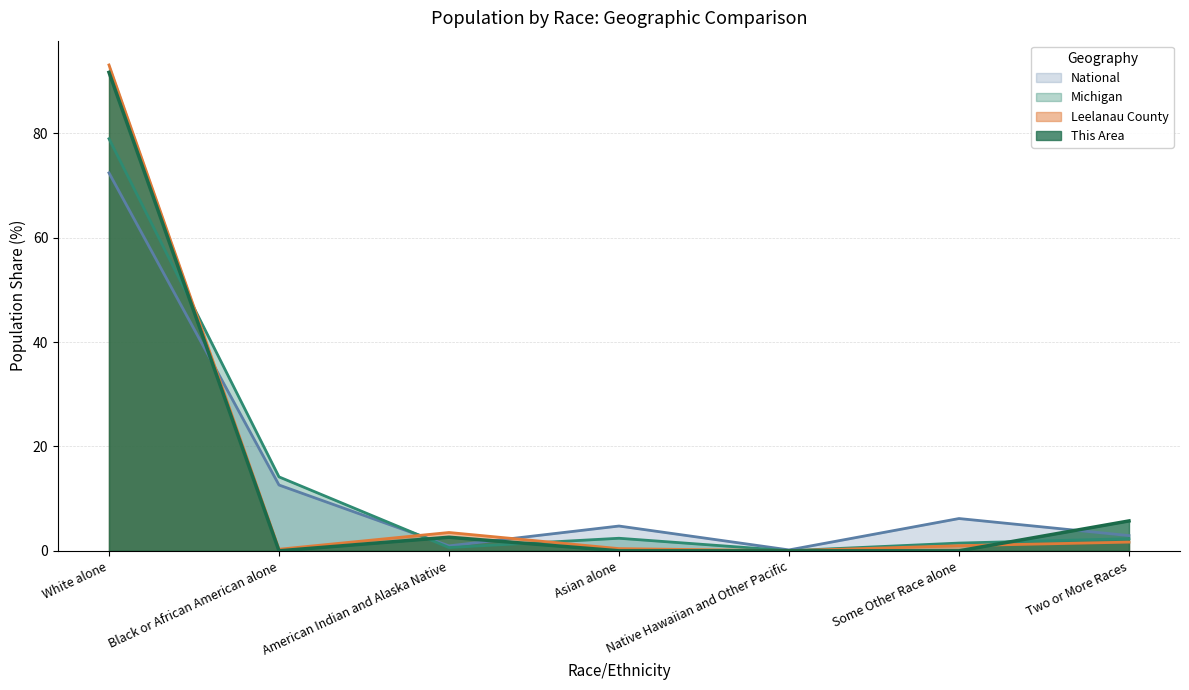

Reading left to right, extract all data points from this chart.

This Area: 91.7	0.0	2.6	0.0	0.0	0.0	5.7
Leelanau County: 93.1	0.3	3.5	0.4	0.0	1.0	1.7
Michigan: 78.9	14.2	0.6	2.4	0.0	1.5	2.3
National: 72.4	12.6	0.9	4.8	0.2	6.2	2.9